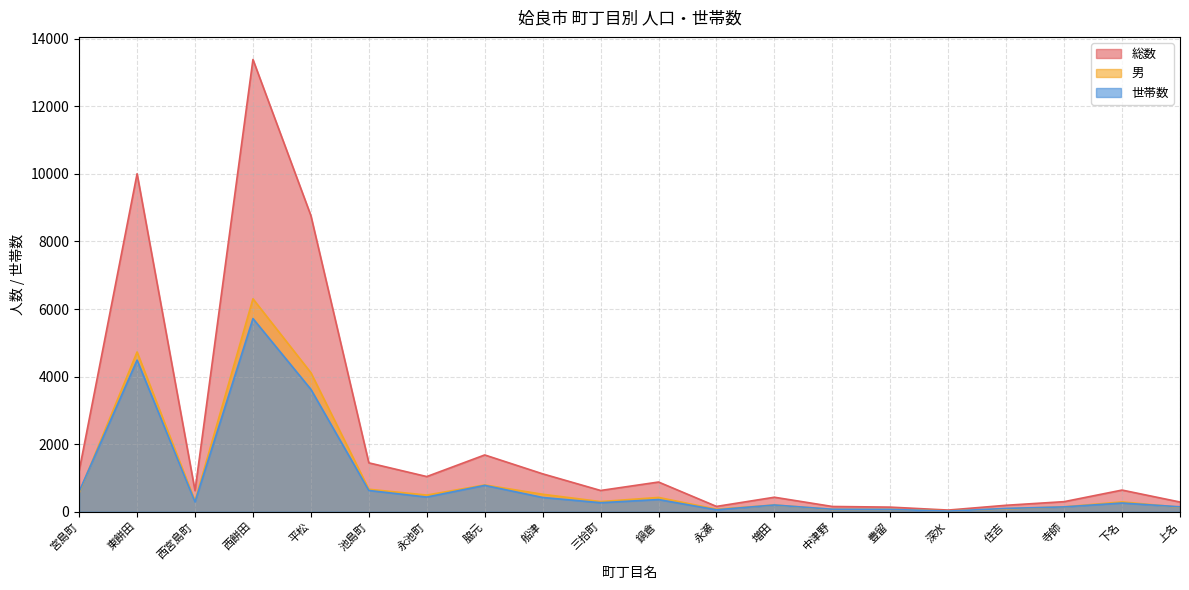

Reading right to left, what are all the values shown in this chart?

総数: 上名=286	下名=640	寺師=297	住吉=190	深水=48	豊留=135	中津野=154	増田=428	永瀬=156	鍋倉=878	三拾町=628	船津=1121	脇元=1680	永池町=1040	池島町=1446	平松=8766	西餅田=13388	西宮島町=622	東餅田=10005	宮島町=1206
男: 上名=130	下名=290	寺師=143	住吉=85	深水=22	豊留=67	中津野=67	増田=197	永瀬=73	鍋倉=422	三拾町=299	船津=516	脇元=792	永池町=492	池島町=664	平松=4115	西餅田=6303	西宮島町=317	東餅田=4729	宮島町=556
世帯数: 上名=144	下名=257	寺師=142	住吉=97	深水=17	豊留=68	中津野=72	増田=198	永瀬=56	鍋倉=359	三拾町=266	船津=421	脇元=779	永池町=433	池島町=628	平松=3622	西餅田=5718	西宮島町=291	東餅田=4488	宮島町=595